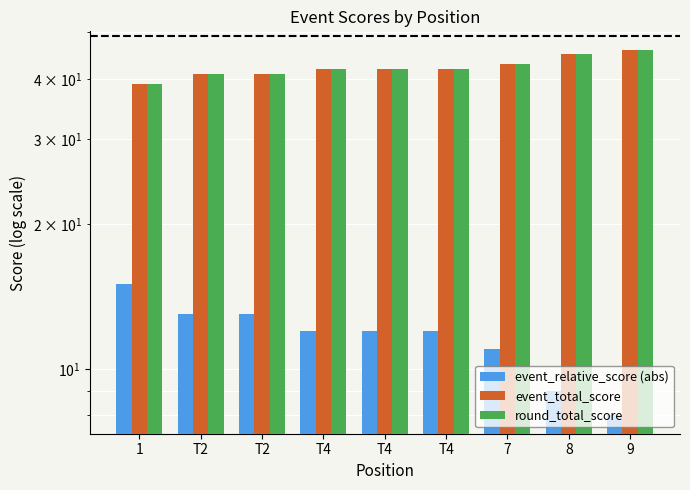

How many bars are there in total?

27